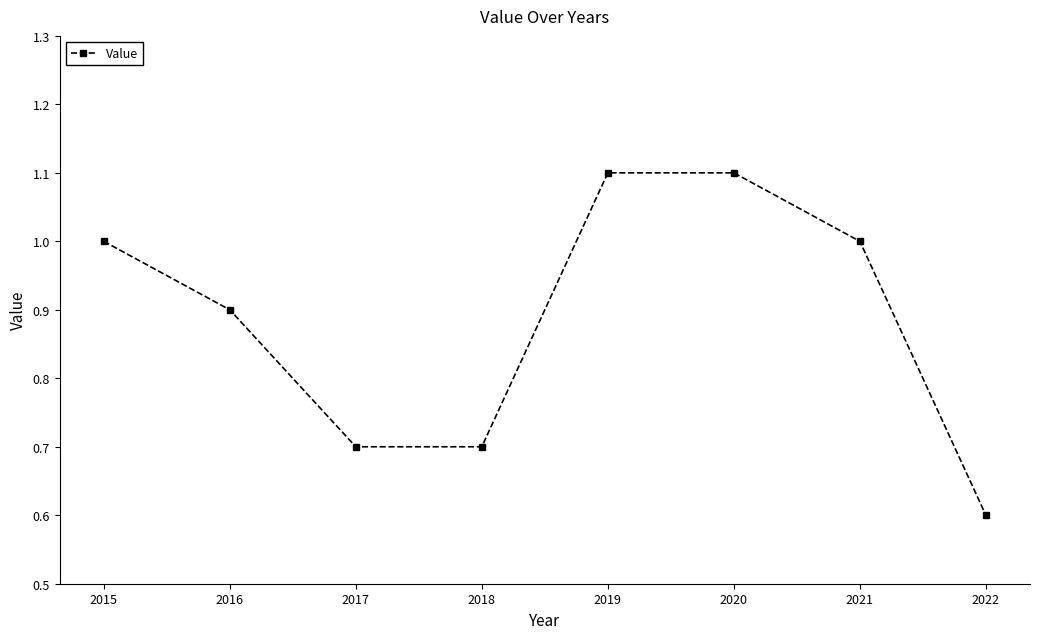

What is the approximate value at 2016?

0.9